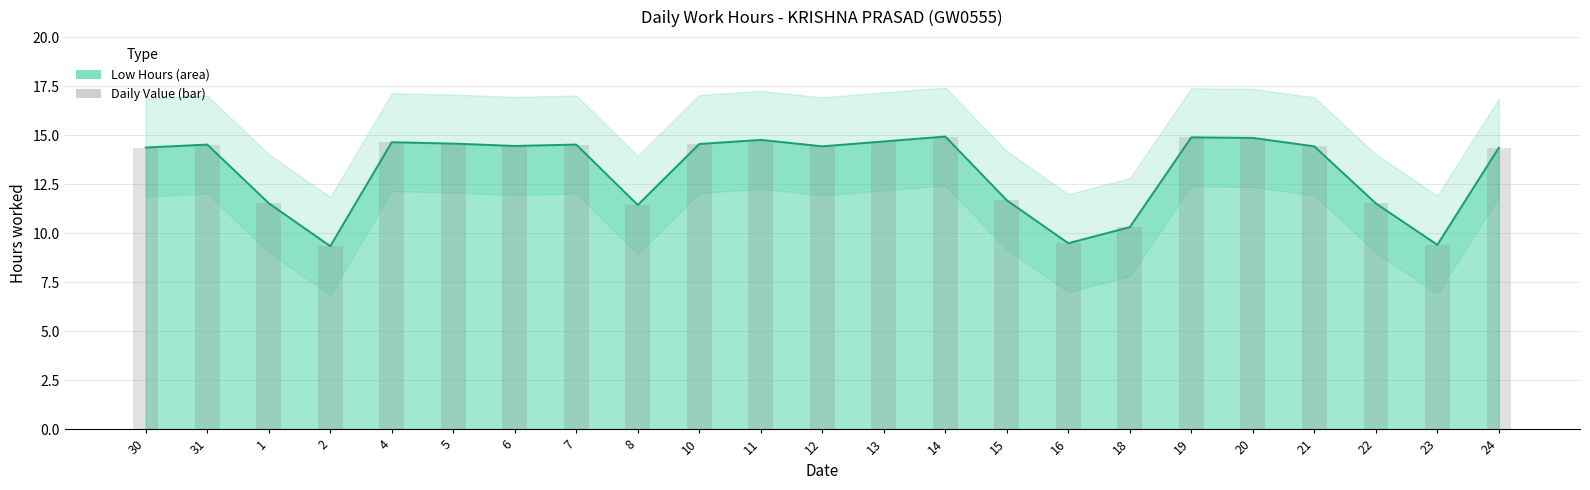

At which label does Low Hours first exceed 14?

30